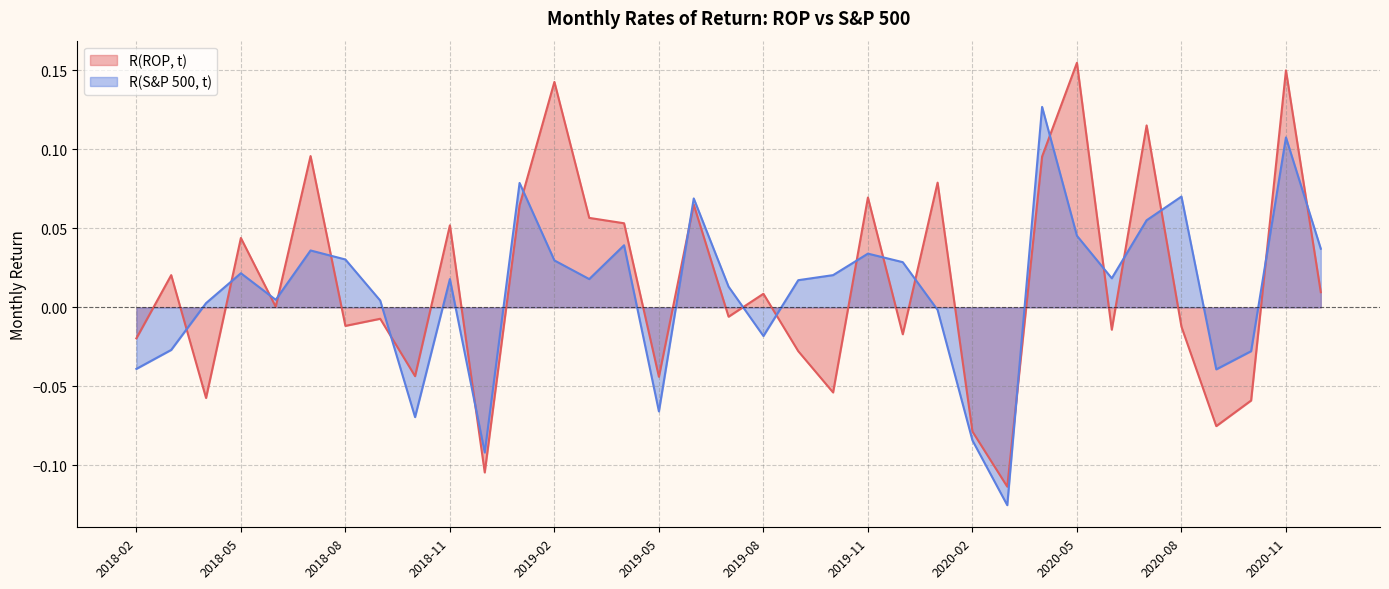

Does the chart have visible grid lines?

Yes